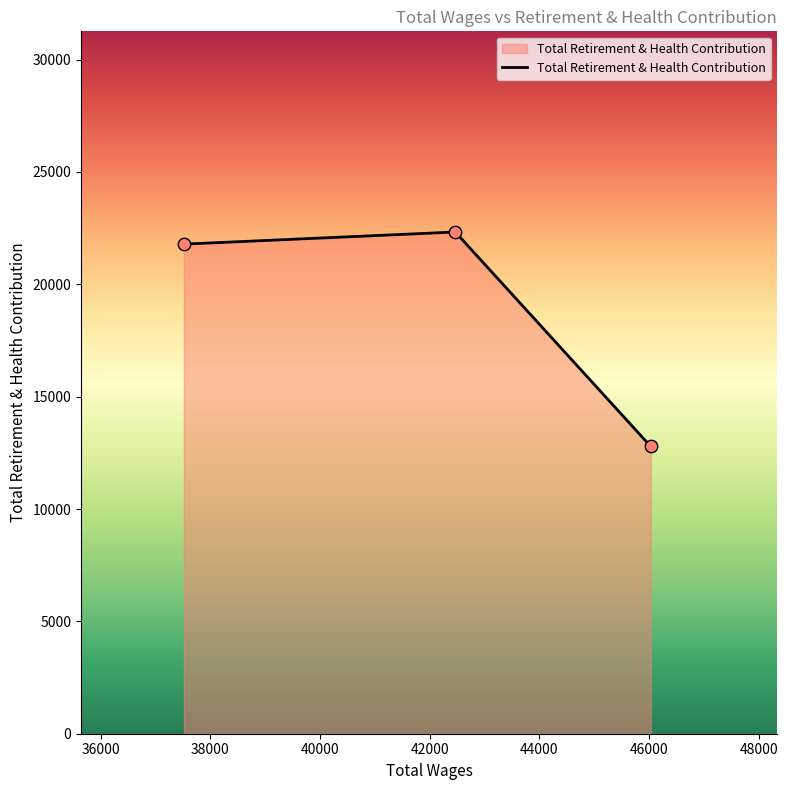

What is the maximum value shown in the chart?

22327